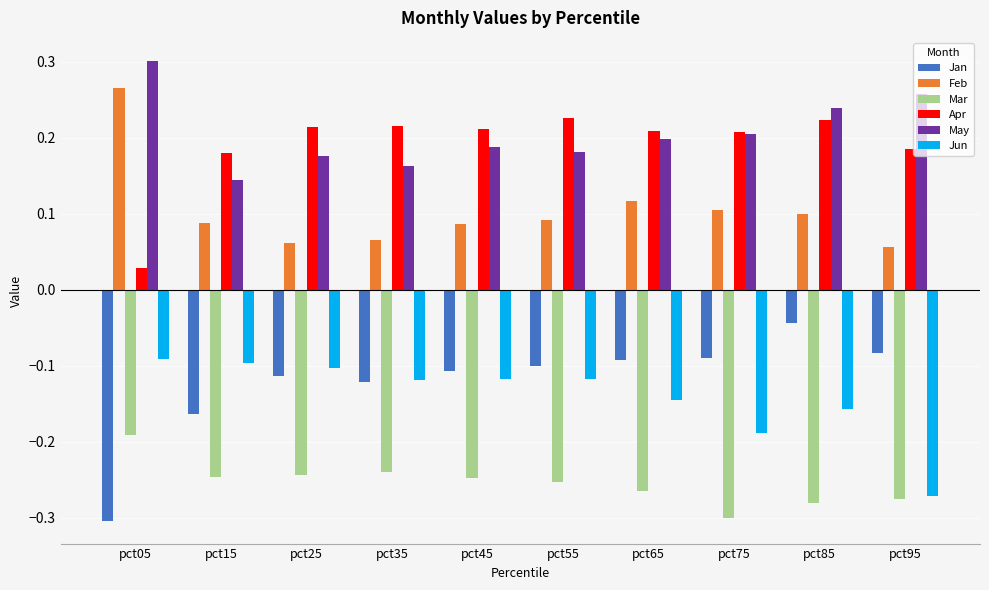

Does the chart contain any negative values?

Yes